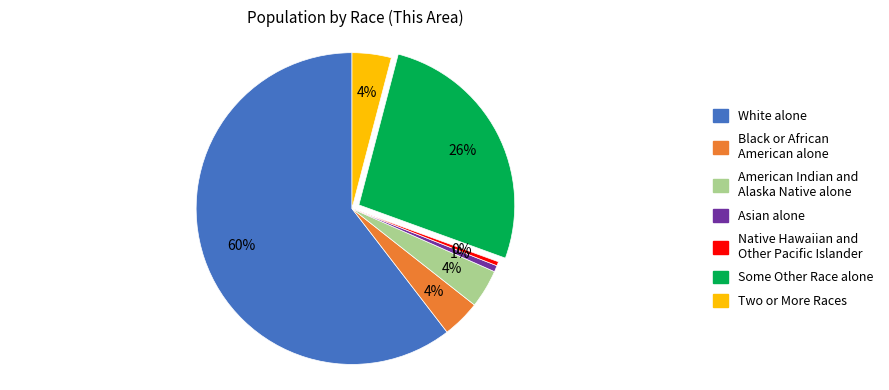

Count the number of slices in the pie.

7